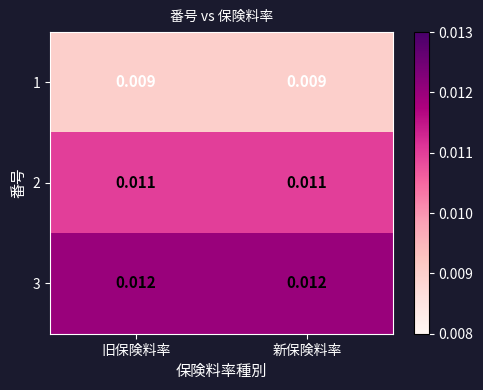

How many categories are shown in the chart?

2